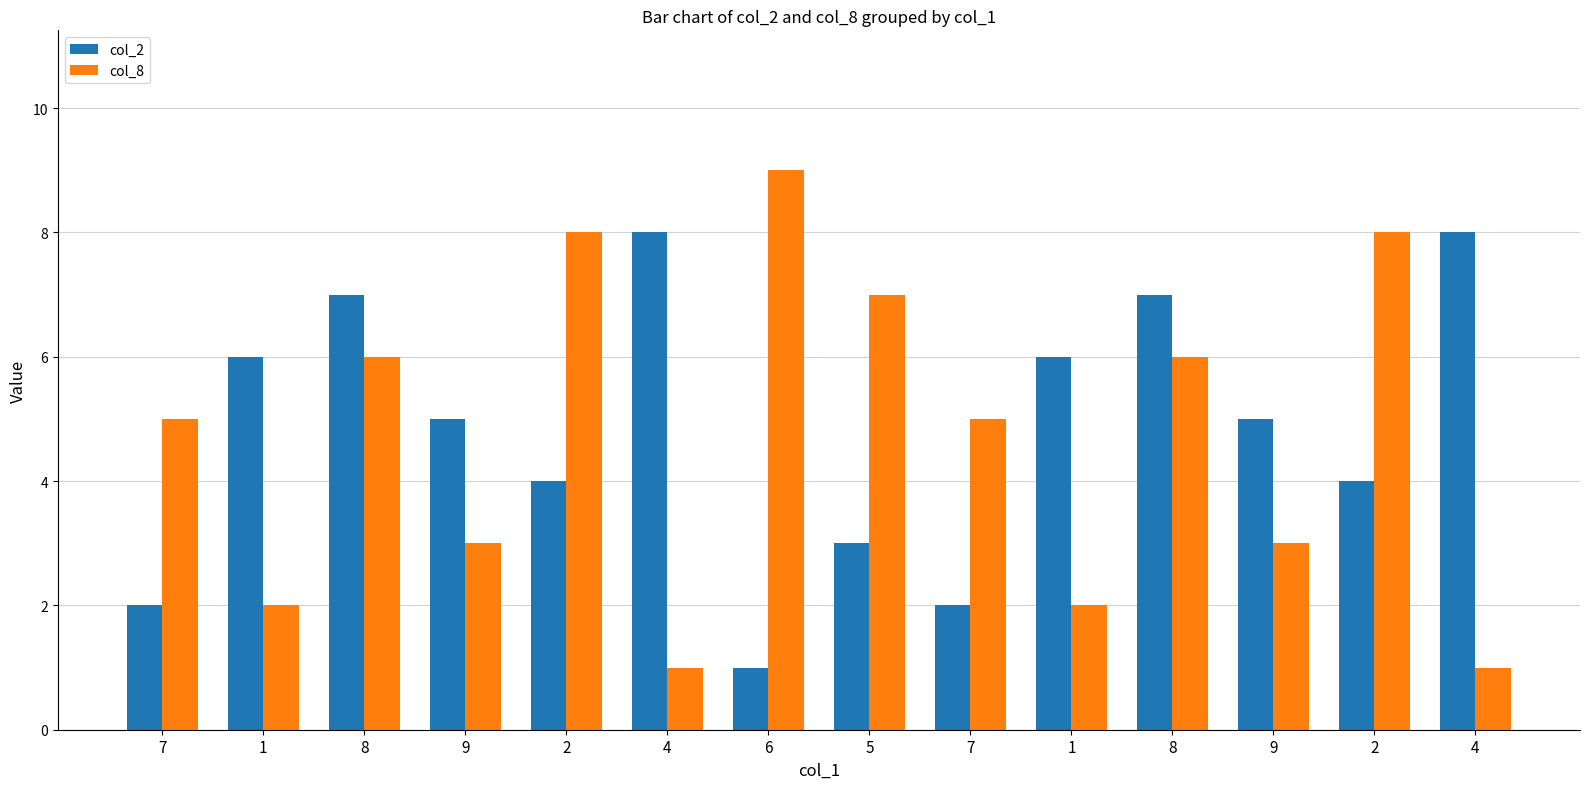

Reading left to right, extract all data points from this chart.

col_2: 7=2	1=6	8=7	9=5	2=4	4=8	6=1	5=3	7=2	1=6	8=7	9=5	2=4	4=8
col_8: 7=5	1=2	8=6	9=3	2=8	4=1	6=9	5=7	7=5	1=2	8=6	9=3	2=8	4=1